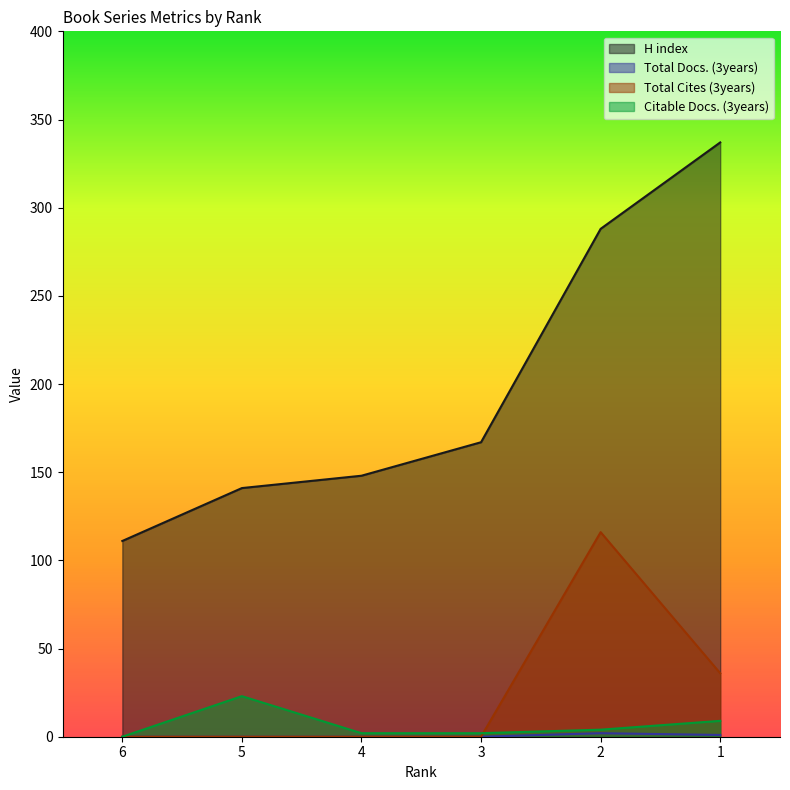

Does the chart have visible grid lines?

No